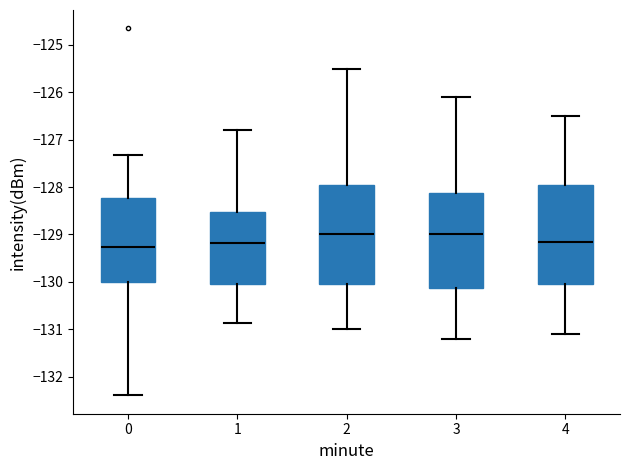

Reading left to right, read every box against the y-axis: the position of its median line, the range the box covers, and the ends of its whiskers. The values are not printed on the chart, so give them approximately, as read against the axis.

0: median -129.3, box -130.0 to -128.2, whiskers -132.4 to -127.3
1: median -129.2, box -130.1 to -128.5, whiskers -130.9 to -126.8
2: median -129.0, box -130.0 to -127.9, whiskers -131.0 to -125.5
3: median -129.0, box -130.1 to -128.1, whiskers -131.2 to -126.1
4: median -129.1, box -130.0 to -127.9, whiskers -131.1 to -126.5